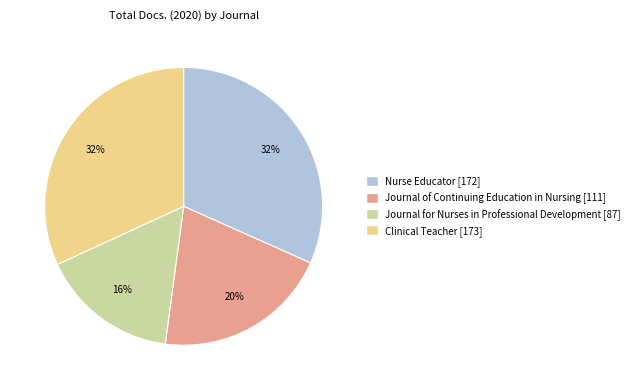

Is there any slice that represents more than half of the pie?

No